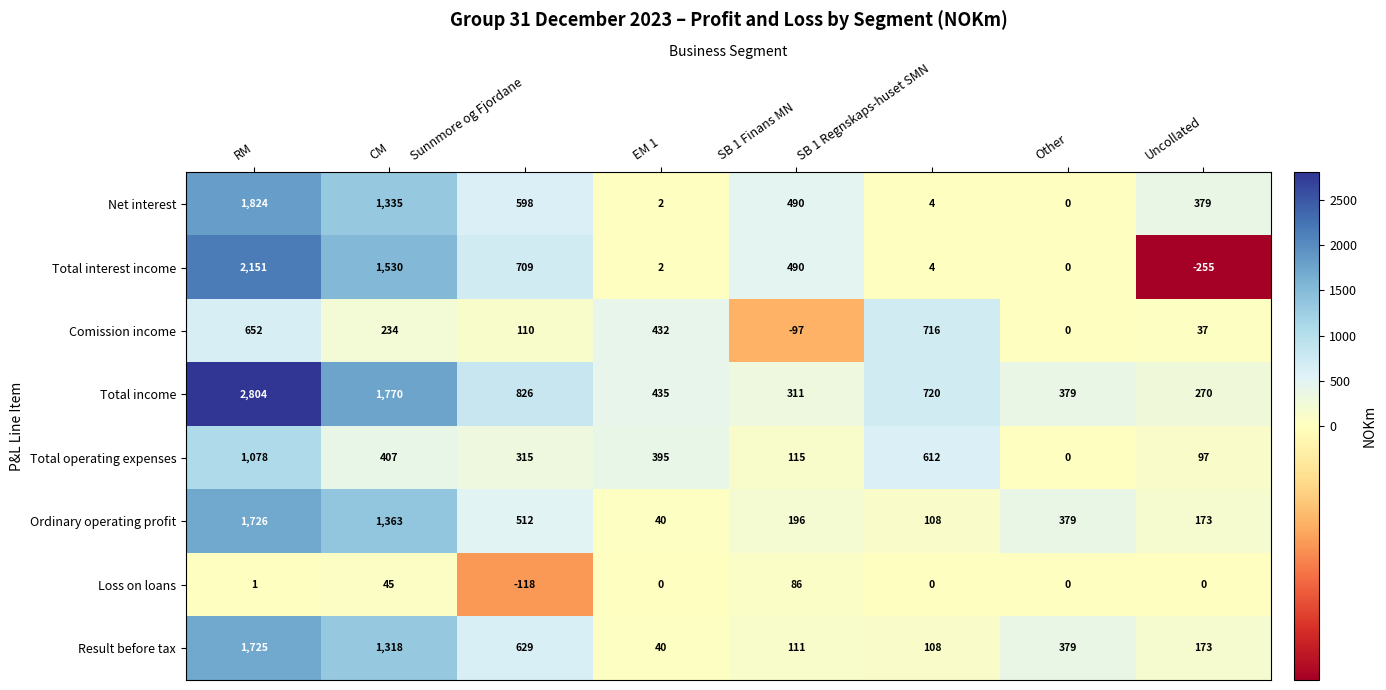

What is the sum of the Net interest values at RM and SB 1 Regnskaps-huset SMN?

1828